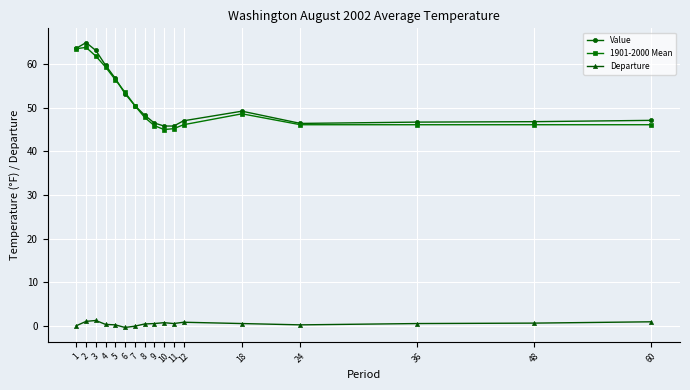

What is the minimum value for Value?

45.8